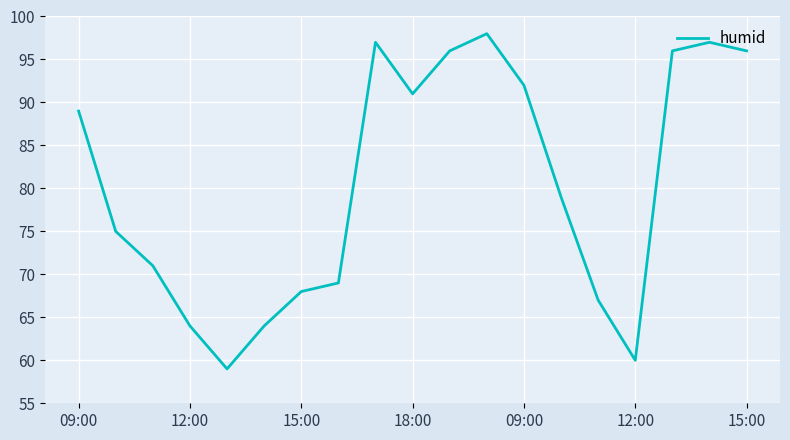

What is the minimum value shown in the chart?

59